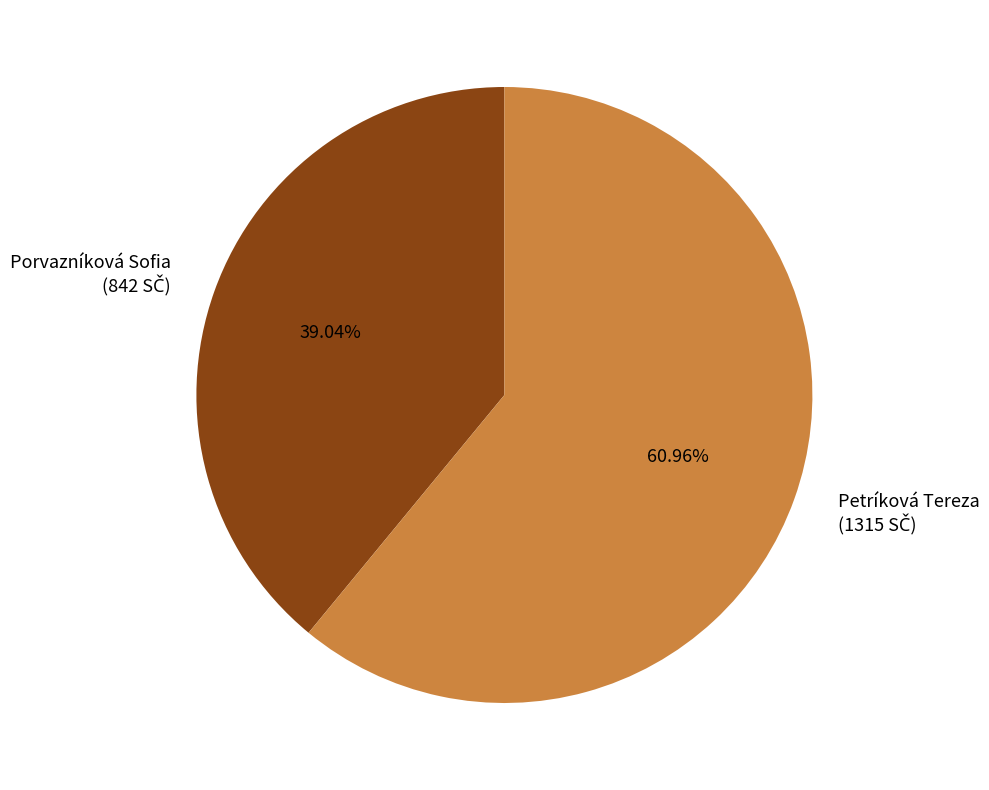

How many slices are in this pie chart?

2